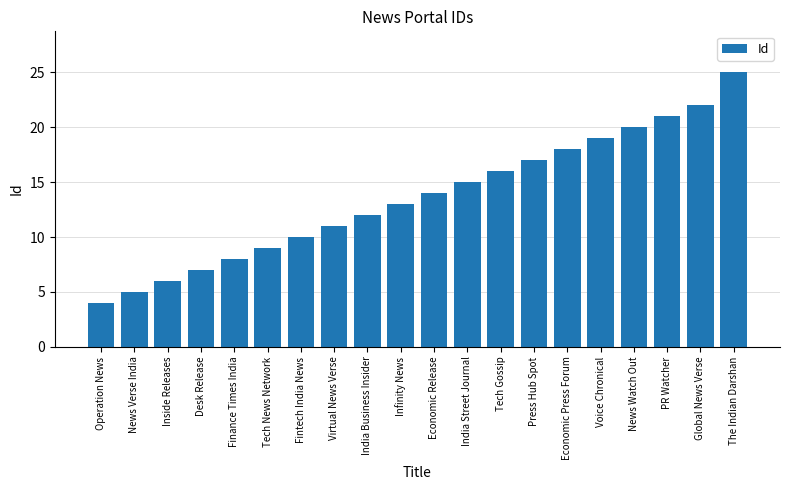

Does the chart contain stacked bars?

No